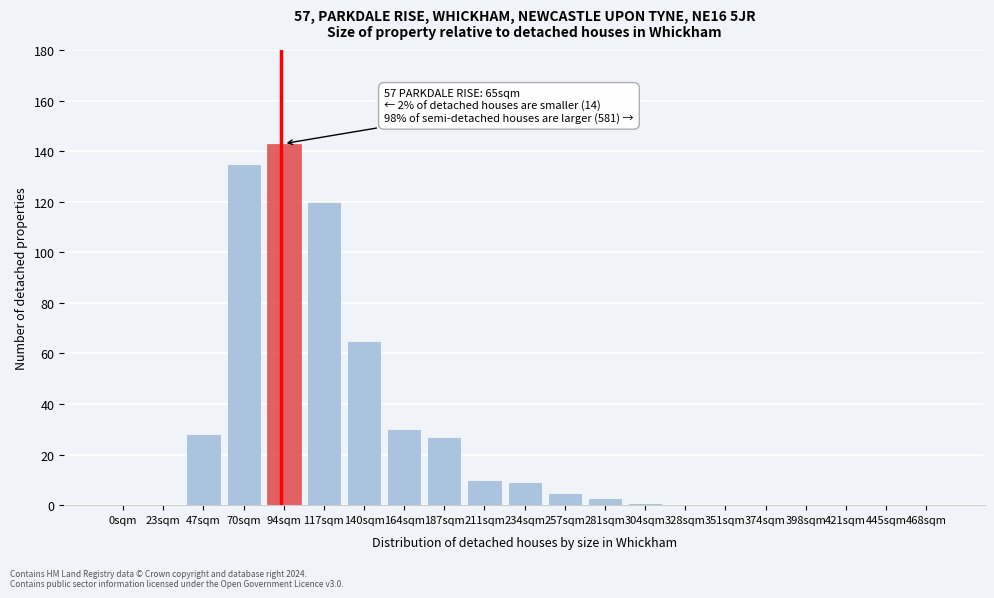

Reading left to right, extract all data points from this chart.

0sqm=0	23sqm=0	47sqm=28	70sqm=135	94sqm=143	117sqm=120	140sqm=65	164sqm=30	187sqm=27	211sqm=10	234sqm=9	257sqm=5	281sqm=3	304sqm=1	328sqm=0	351sqm=0	374sqm=0	398sqm=0	421sqm=0	445sqm=0	468sqm=0